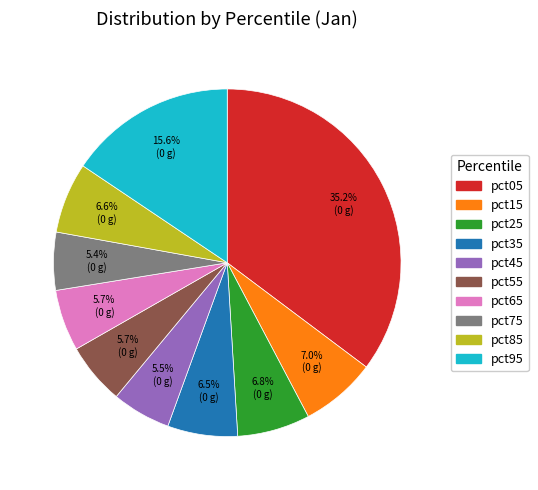

To the nearest percent, what is the combined percentage of pct85 and pct55?

12%